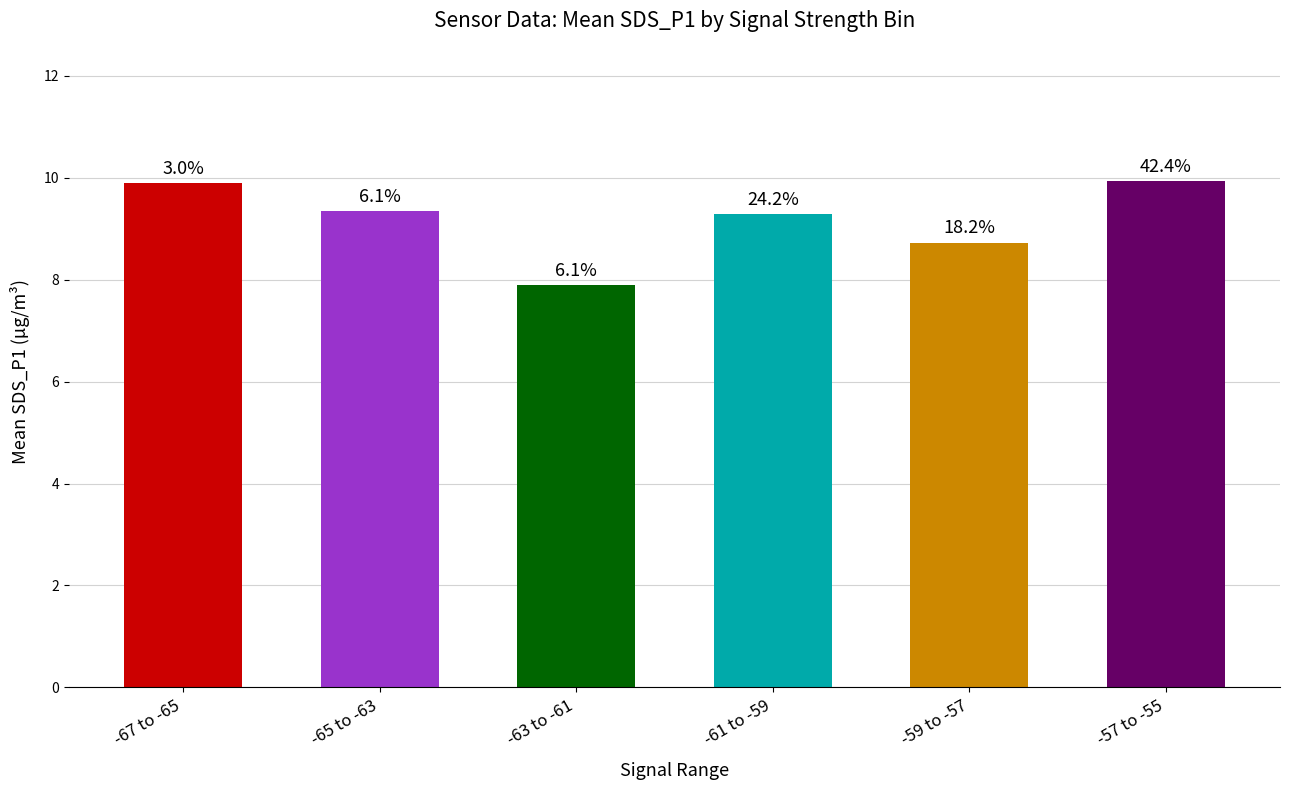

What is the label of the 6th bar from the right?

-67 to -65